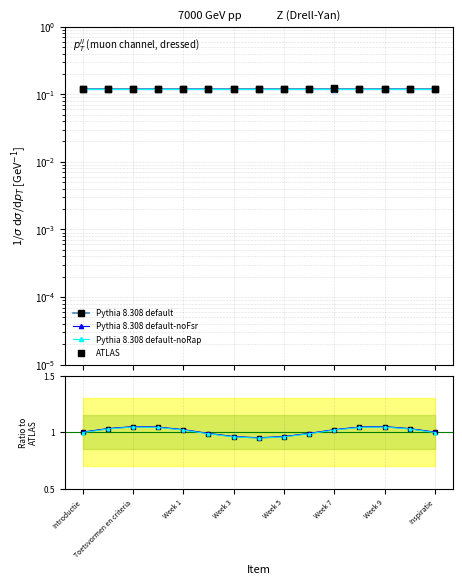

What is the total value across all series at Week 7?

3.1